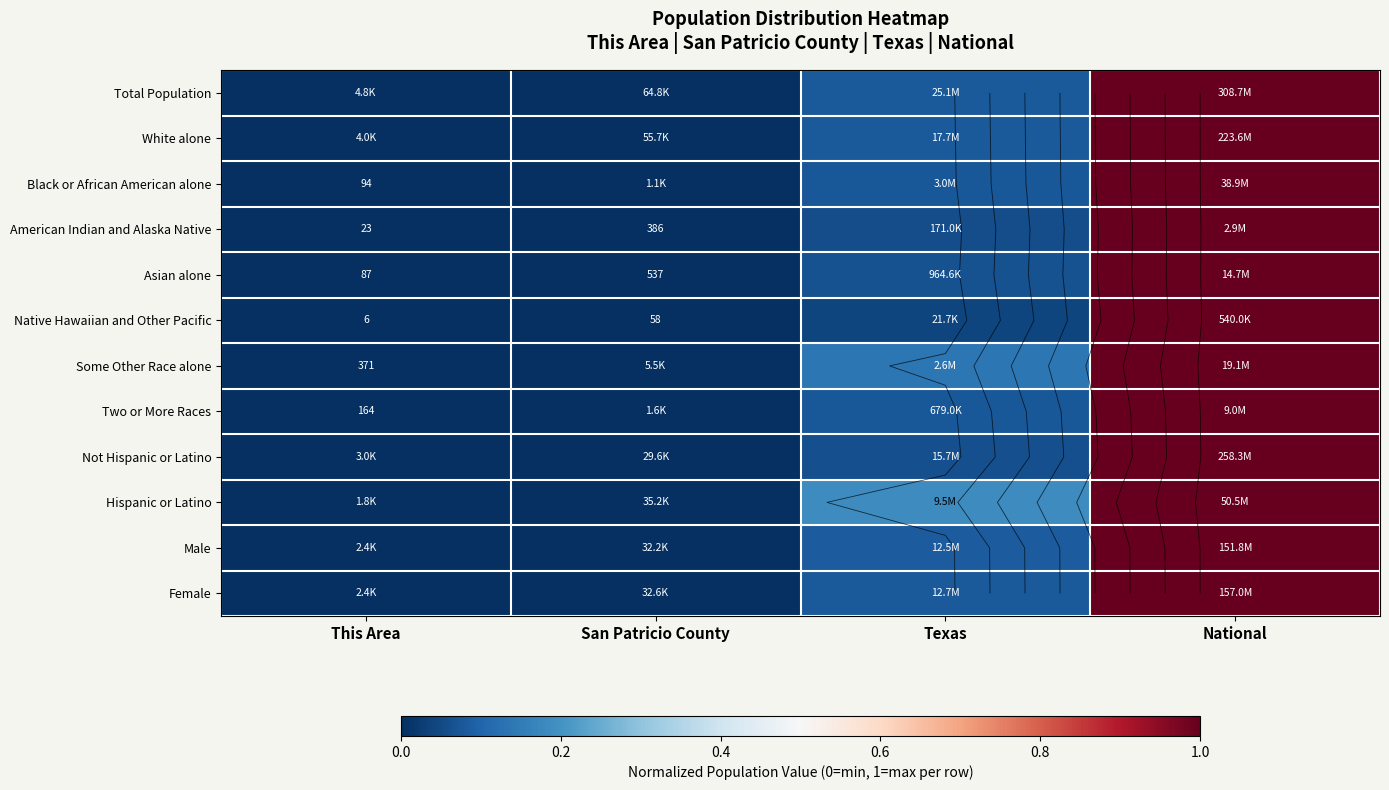

The Female series shows 0.7 at National. True or false?

False